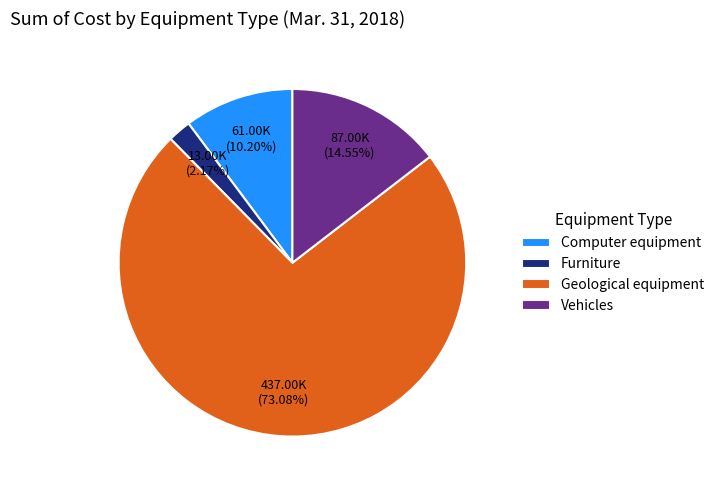

Rank the categories by value from lowest to highest.

Furniture, Computer equipment, Vehicles, Geological equipment